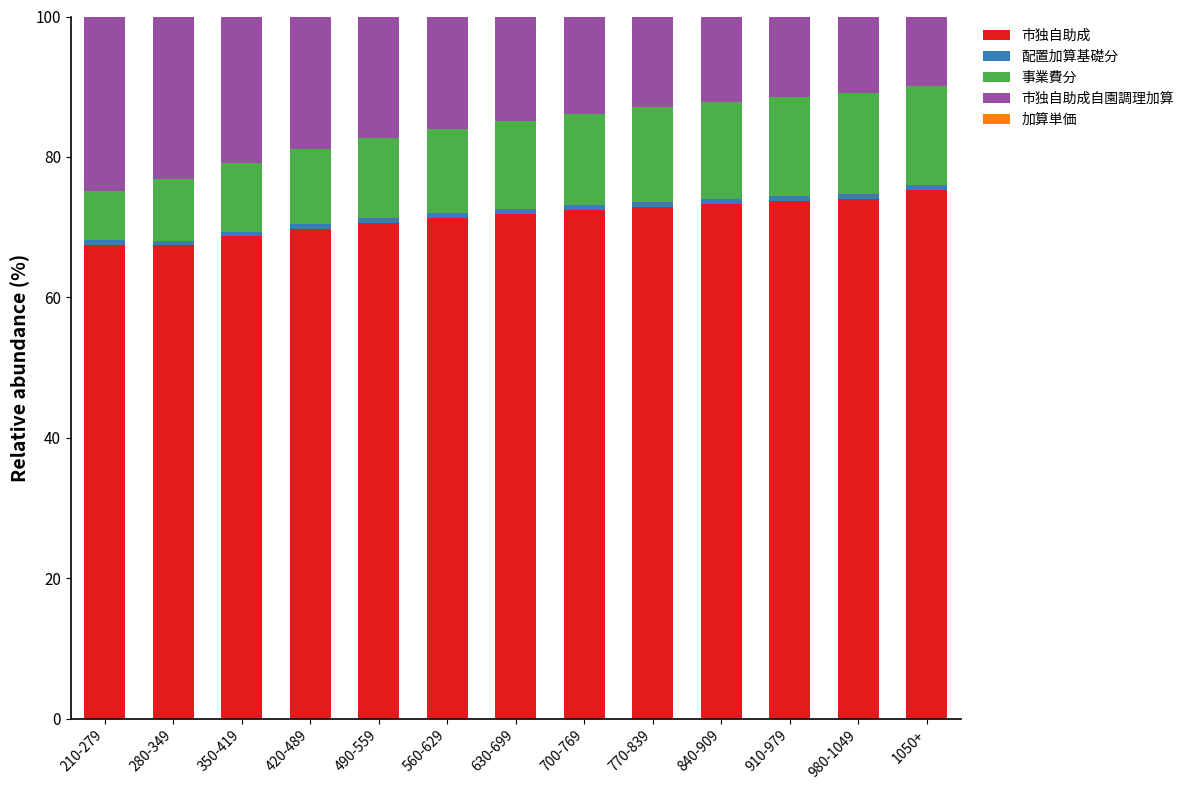

Is it true that 市独自助成 equals 67.5 at 210-279?

True